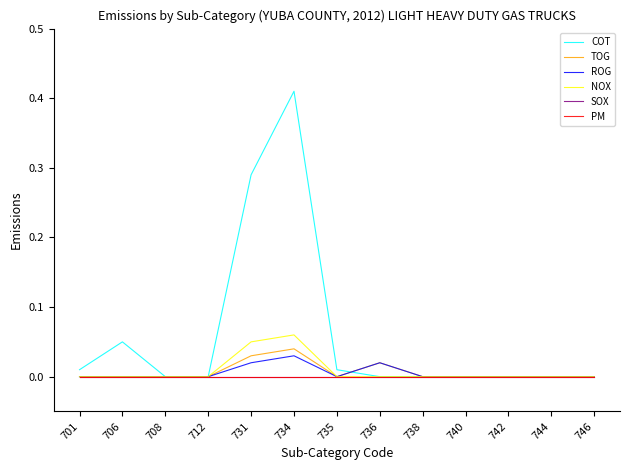

Rank the categories by SOX value from lowest to highest.

701, 706, 708, 712, 731, 734, 735, 736, 738, 740, 742, 744, 746